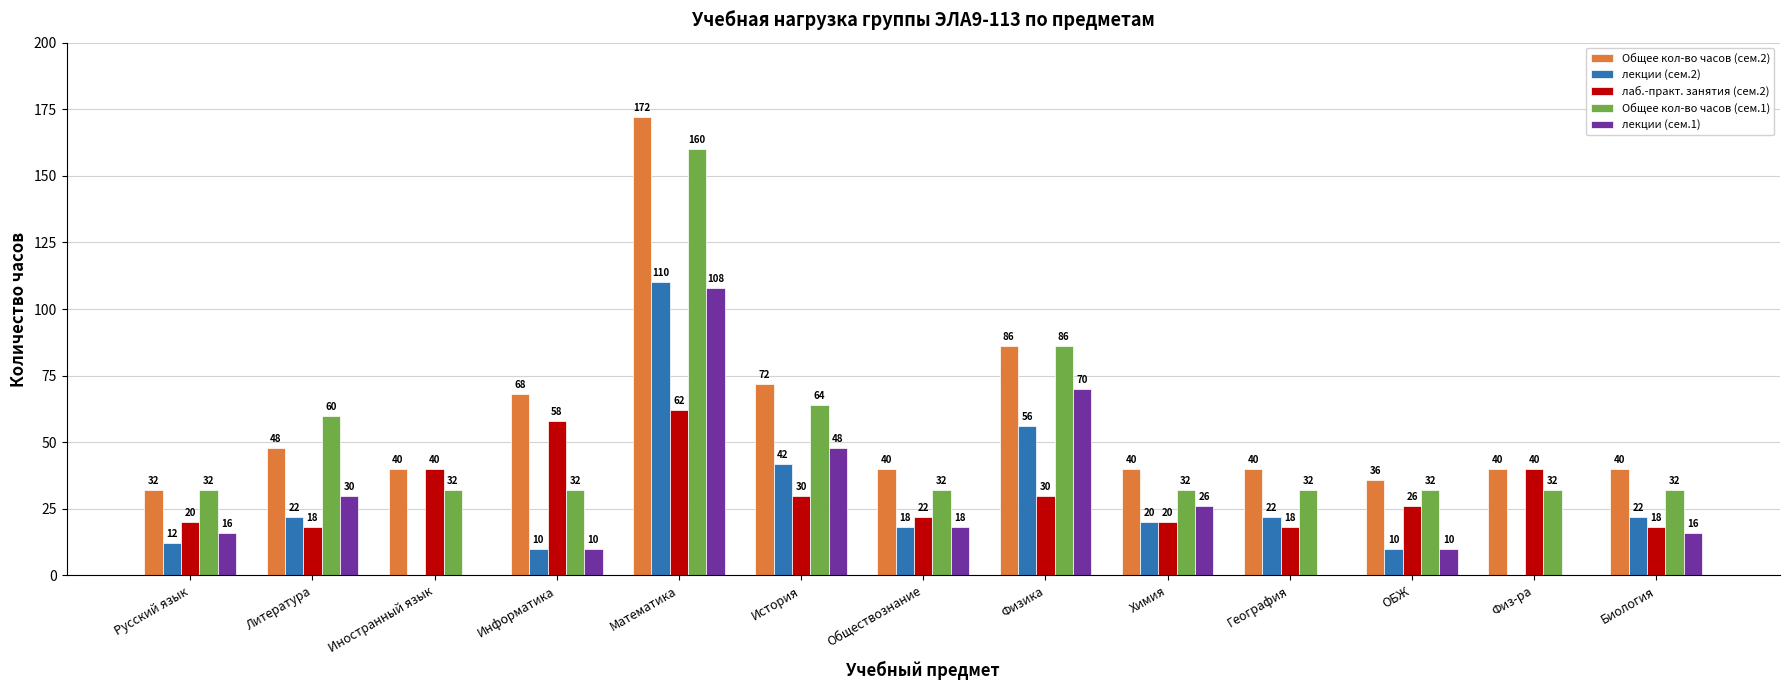

How many categories are shown in the chart?

13